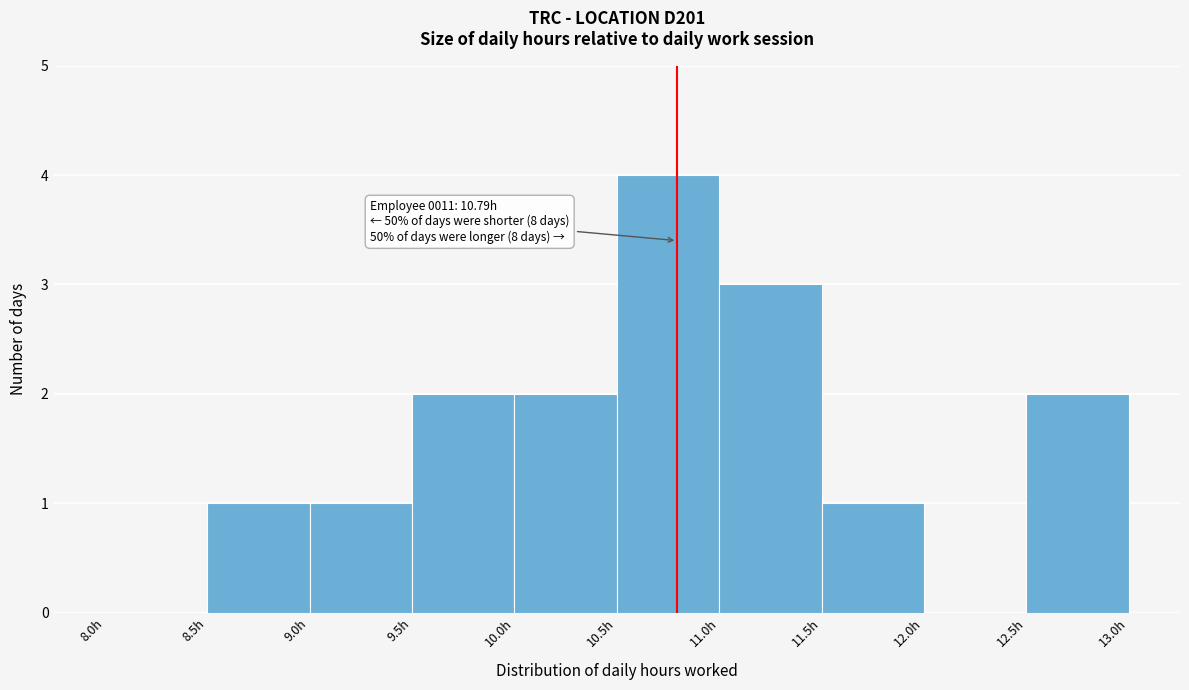

Over which range of the x-axis is the bar tallest?

10.5 to 11.0